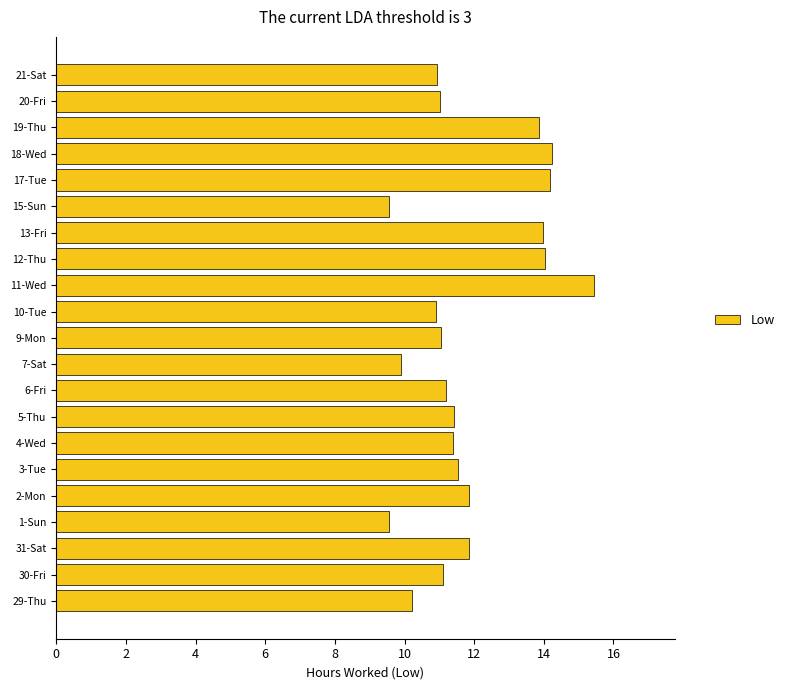

What is the difference between the values at 11-Wed and 7-Sat?

5.5